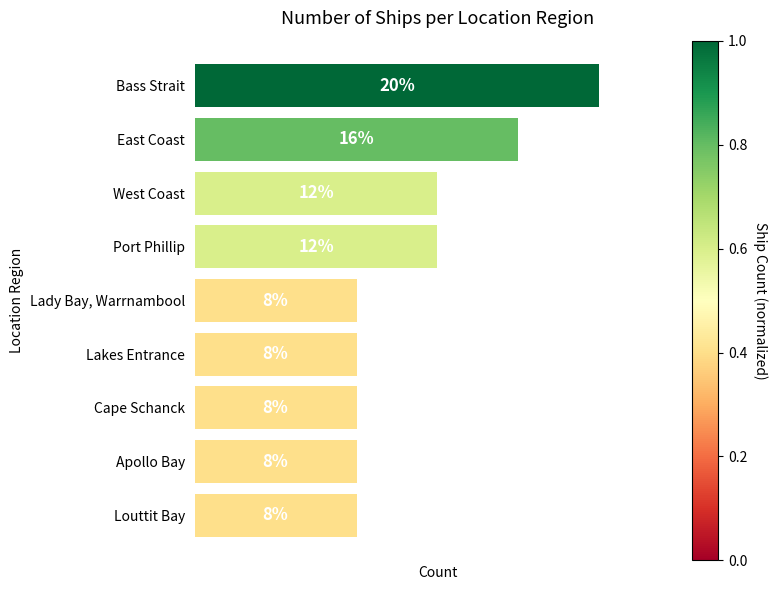

Are the bars horizontal?

Yes